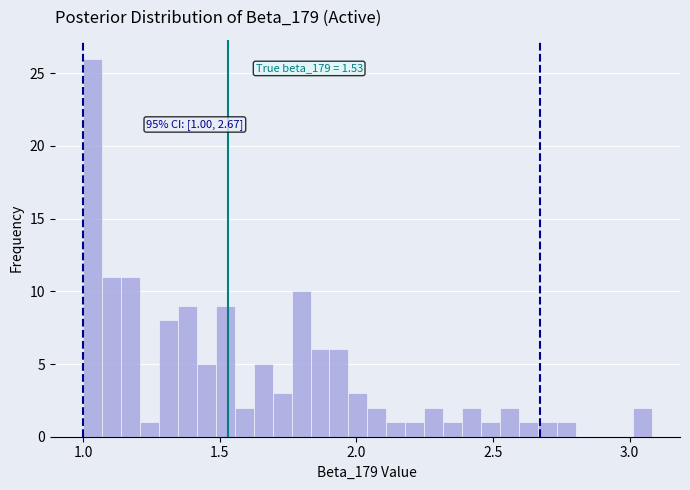

Around what value on the x-axis is the tallest bar? Give the approximate position of its centre, as read against the axis.

1.05